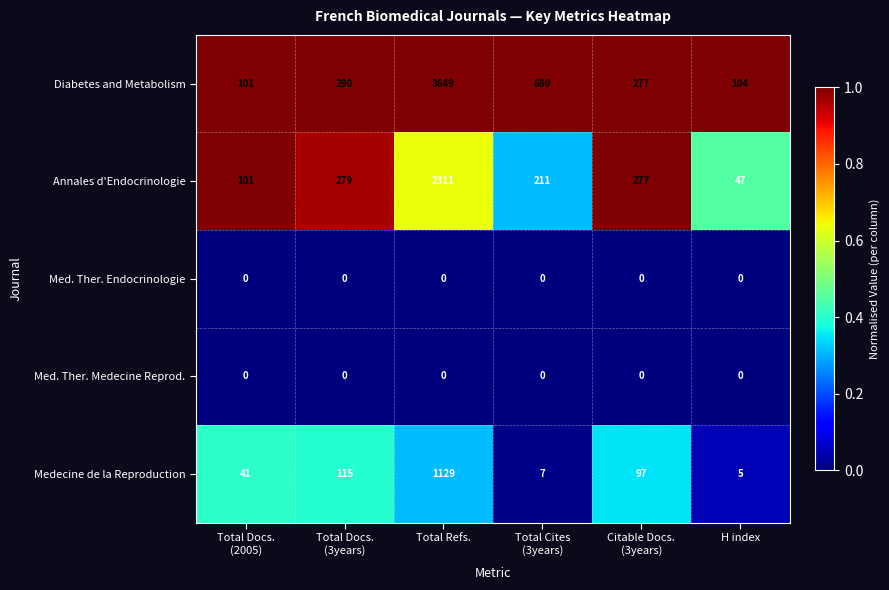

True or false: Diabetes and Metabolism has a value of 178 at H index.

False